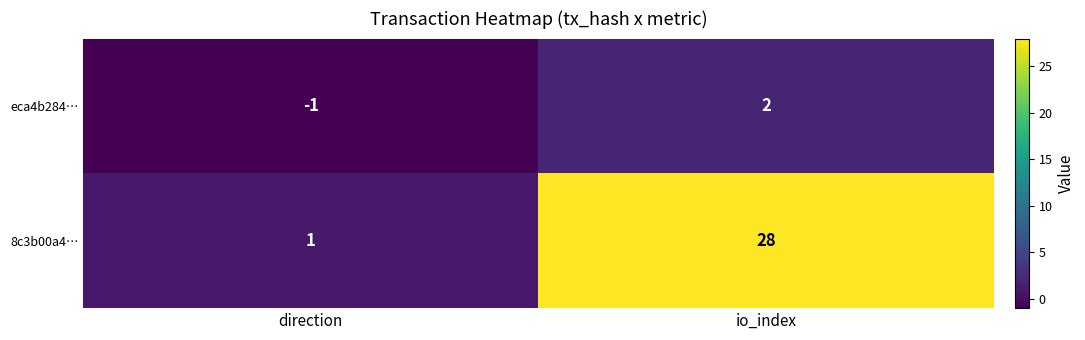

Which category has the highest value in the 8c3b00a4… series?

io_index